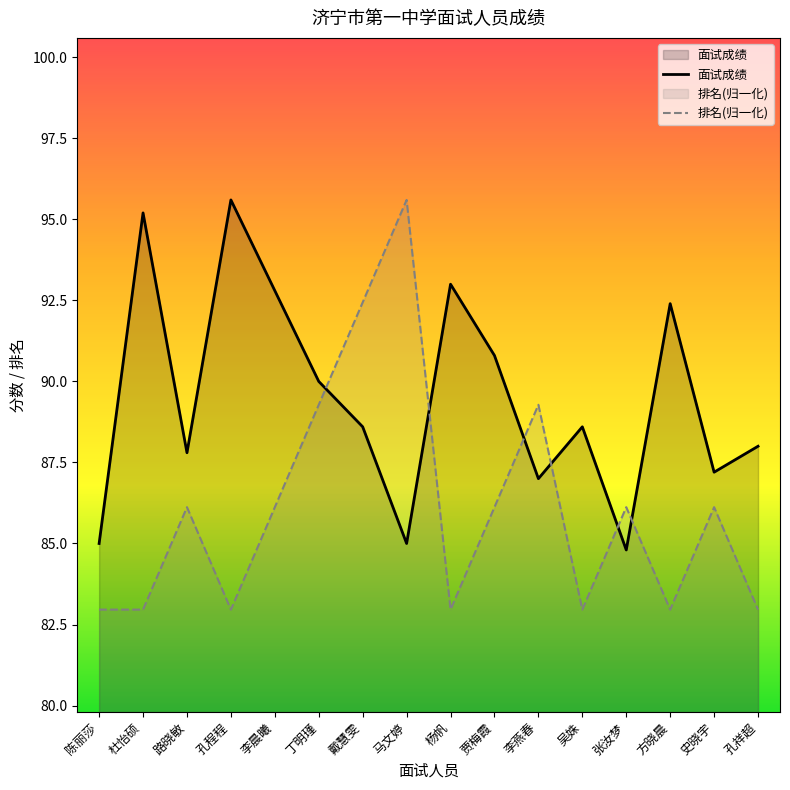

How many distinct data groups are displayed?

2